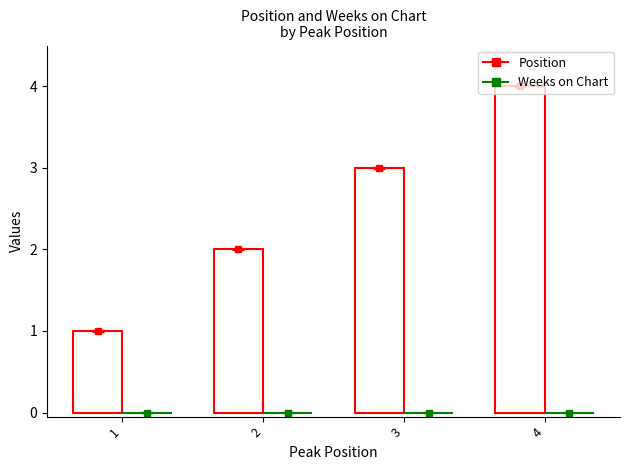

How many distinct data groups are displayed?

1